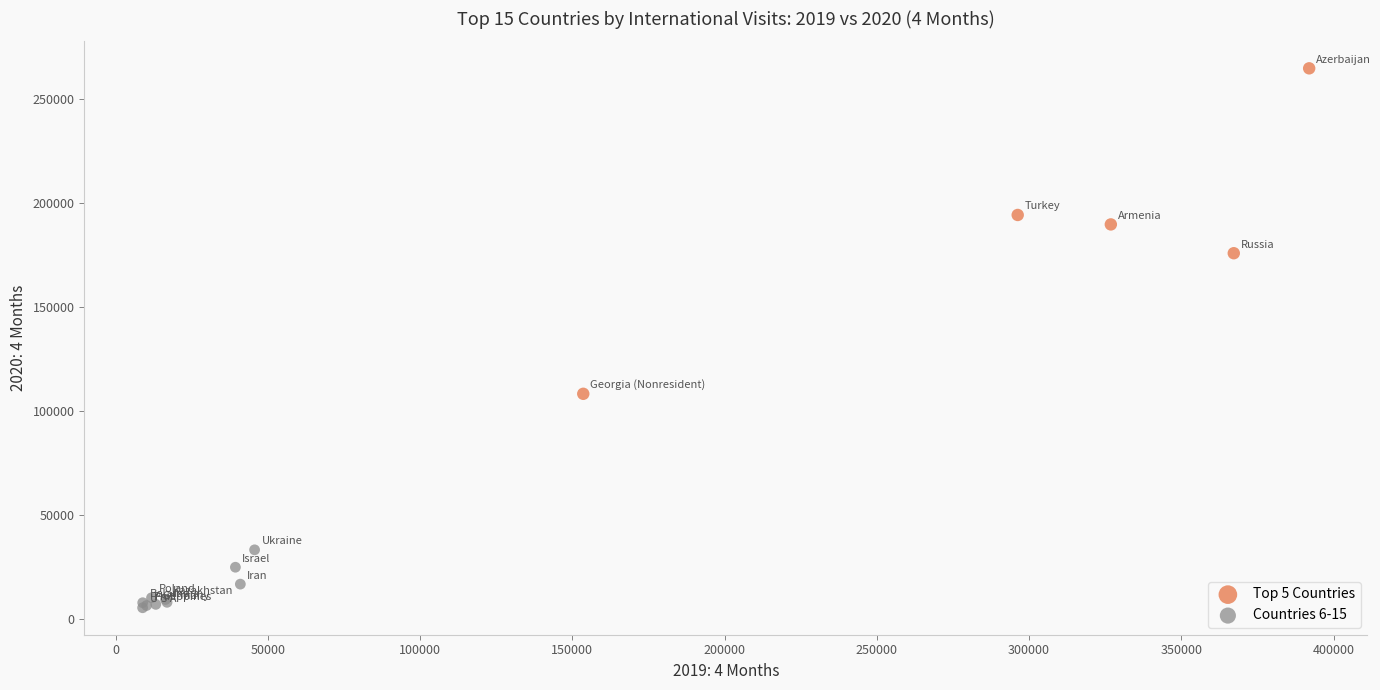

What are all the series names shown in the legend?

Top 5 Countries, Countries 6-15